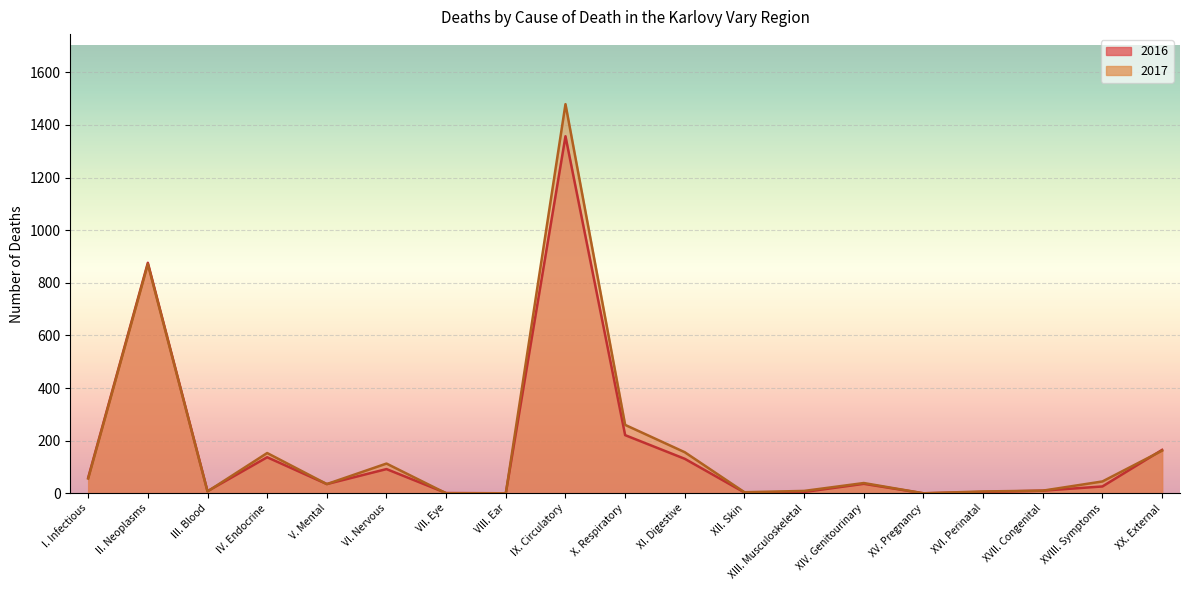

Which series has the largest range (max minus min)?

2017